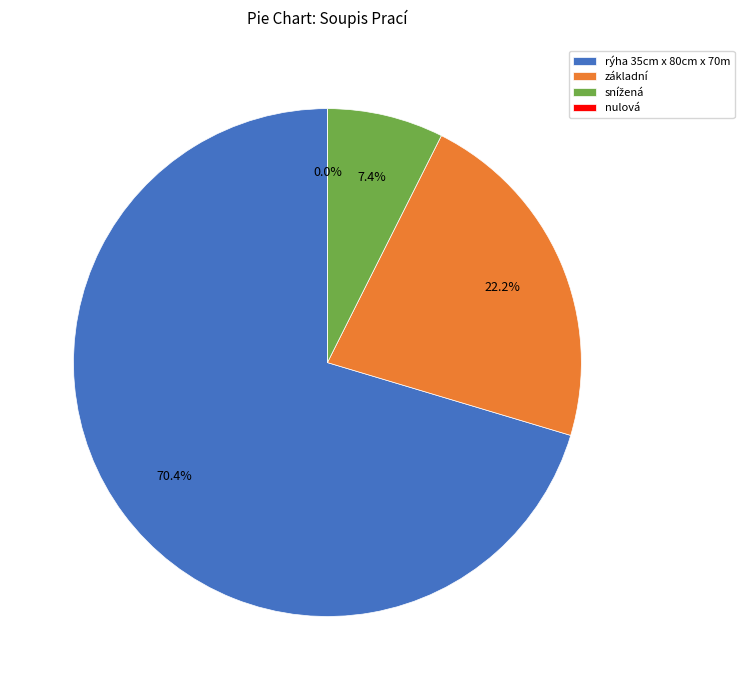

To the nearest percent, what is the average slice percentage?

25%